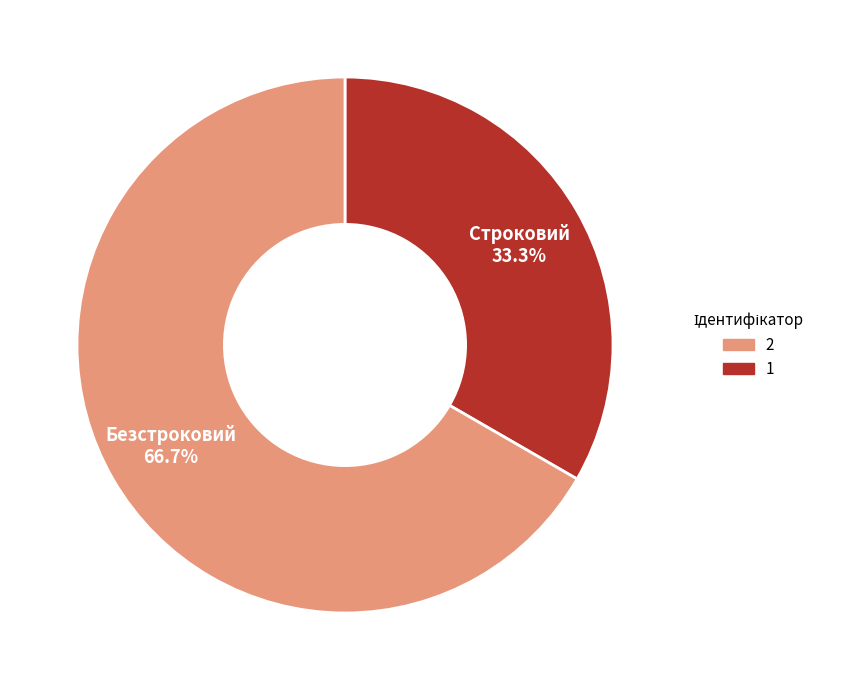

Count the number of slices in the pie.

2